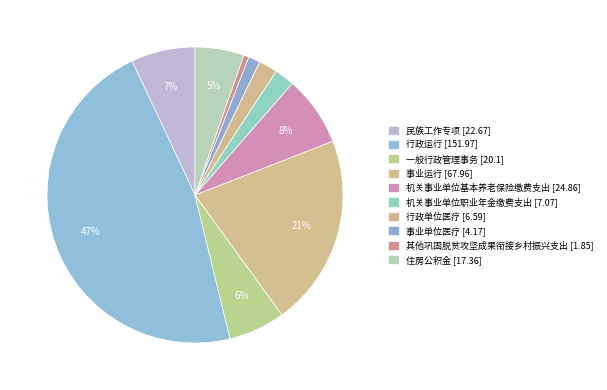

Which slice is the largest?

行政运行